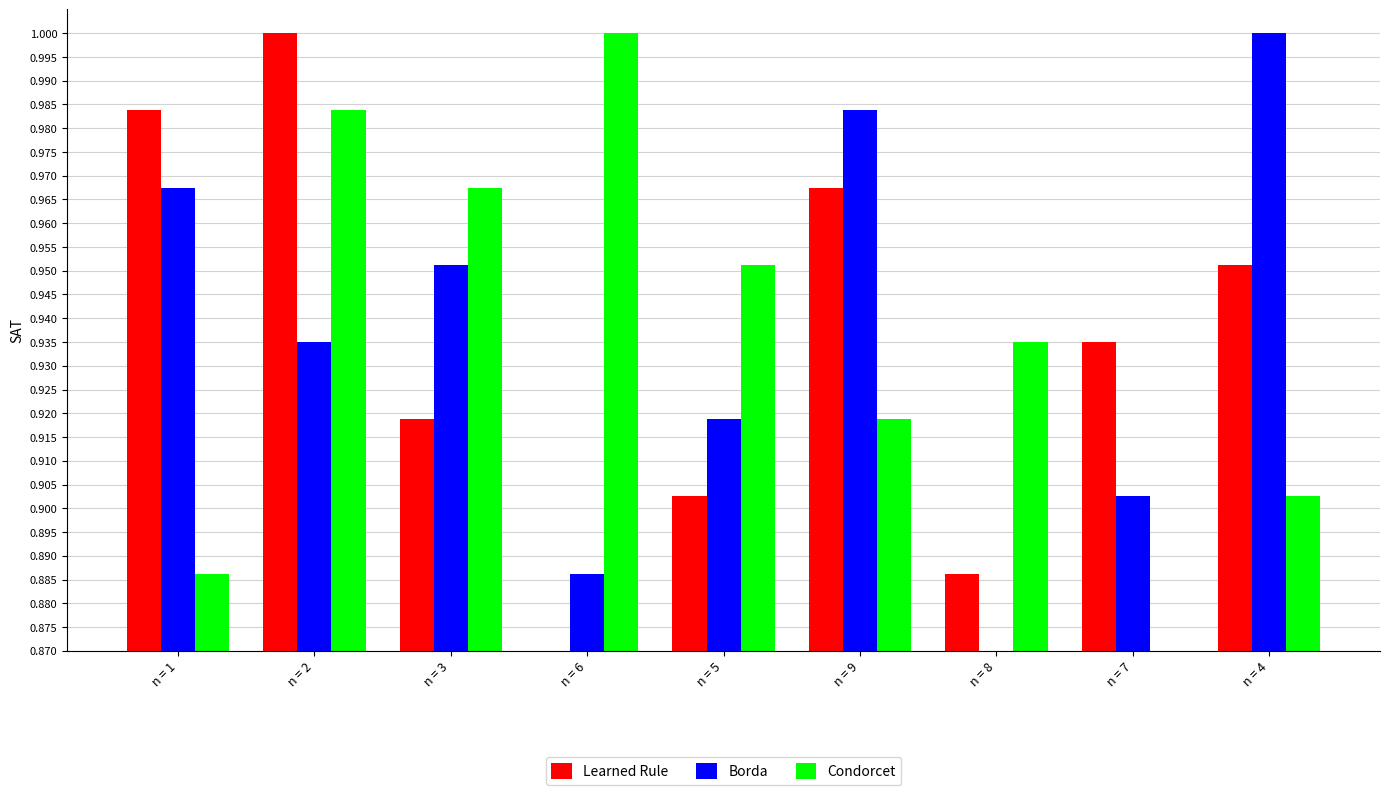

What is the sum of all Borda values?

8.4